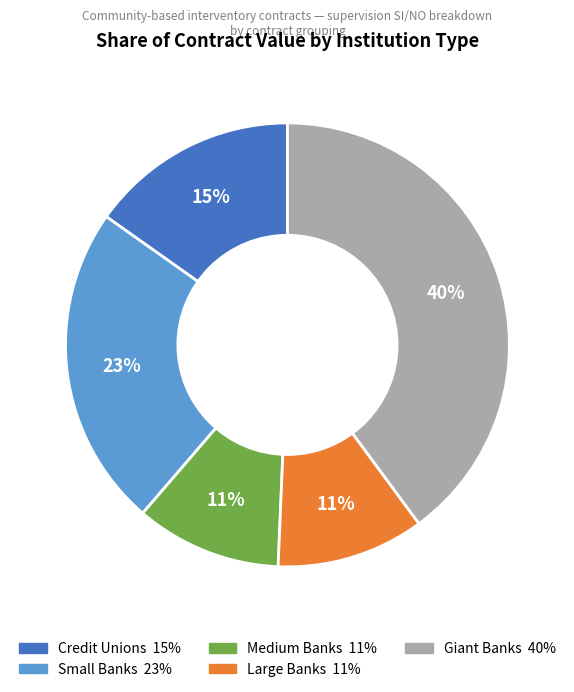

To the nearest percent, what is the average slice percentage?

20%